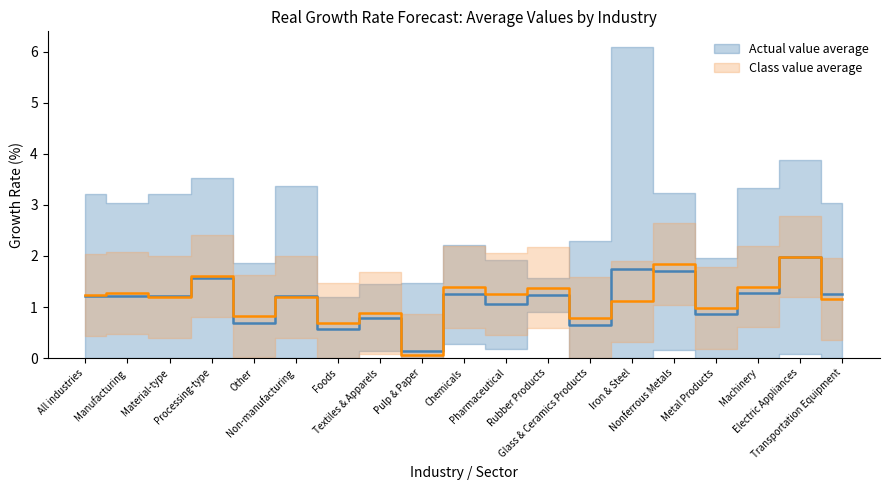

What is the sum of all Class value average values?

22.2